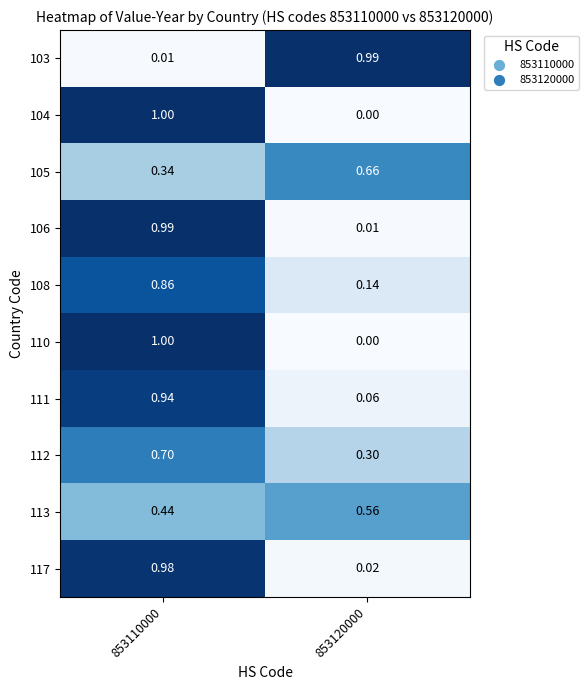

What is the total value across all series at 853120000?

2.7